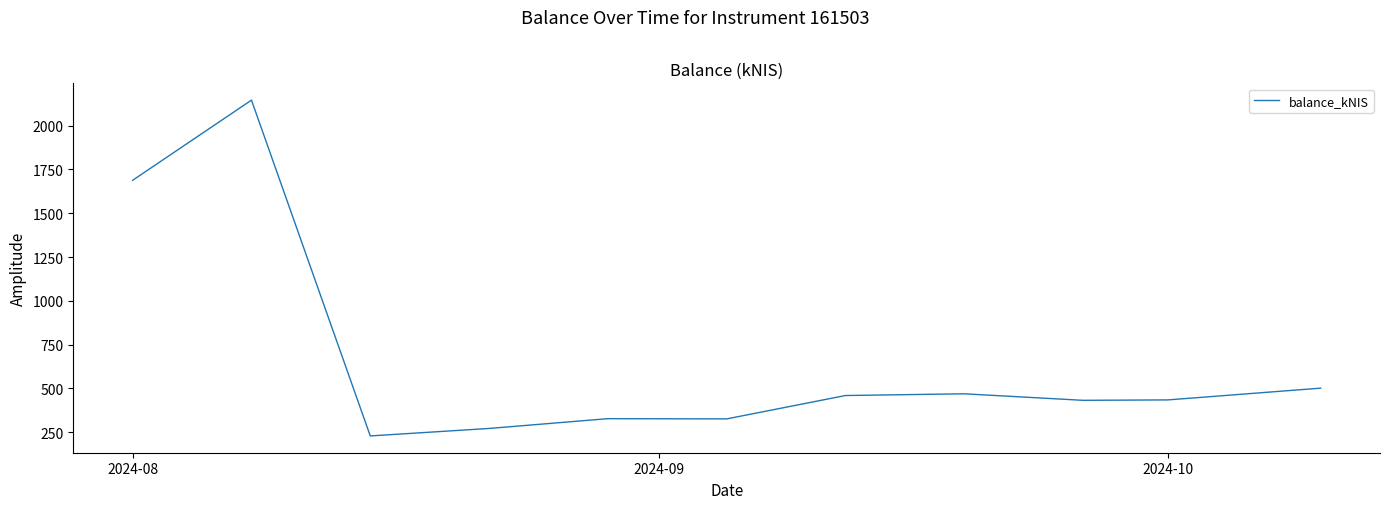

What is the difference between the maximum and minimum values?

1917.1